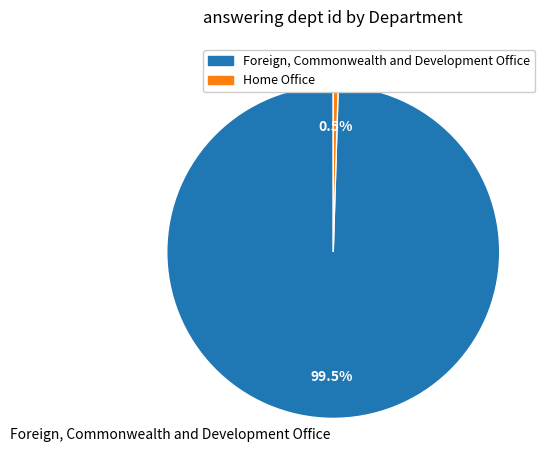

What portion of the pie excludes Foreign, Commonwealth and Development Office?

0.5%